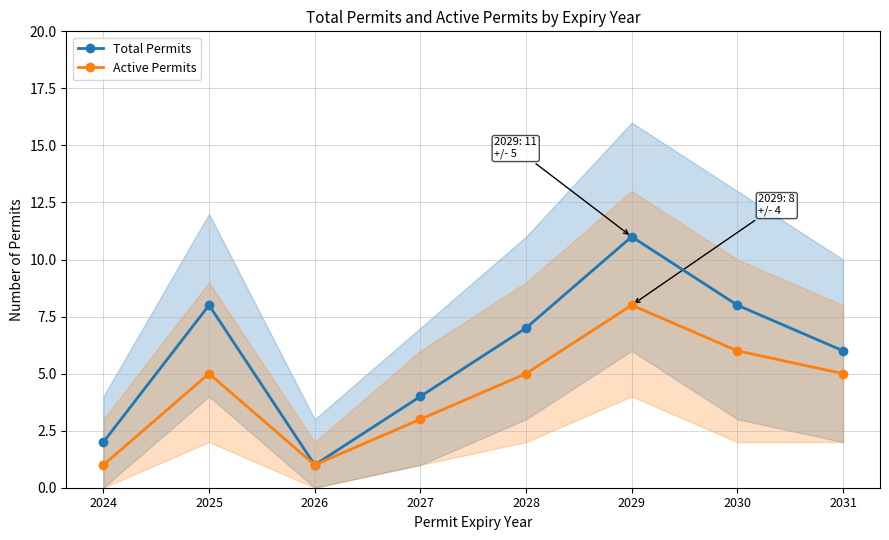

True or false: Active Permits has more than 0 interior local peaks.

True